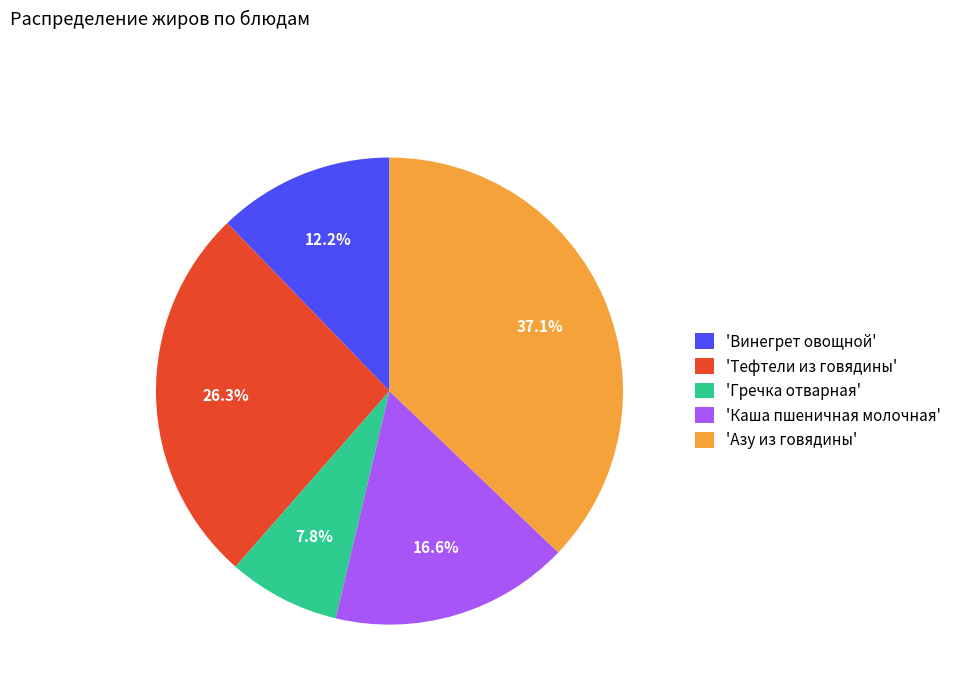

Which has a higher value, 'Каша пшеничная молочная' or 'Тефтели из говядины'?

'Тефтели из говядины'